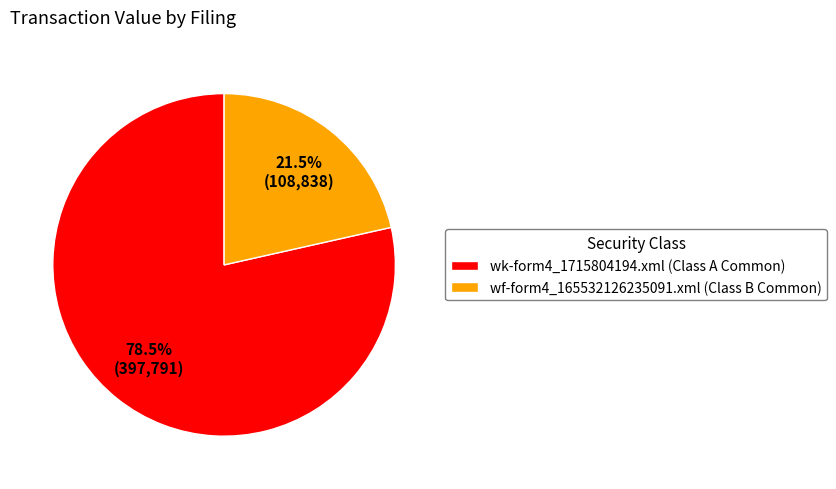

What portion of the pie excludes wf-form4_165532126235091.xml?

78.5%